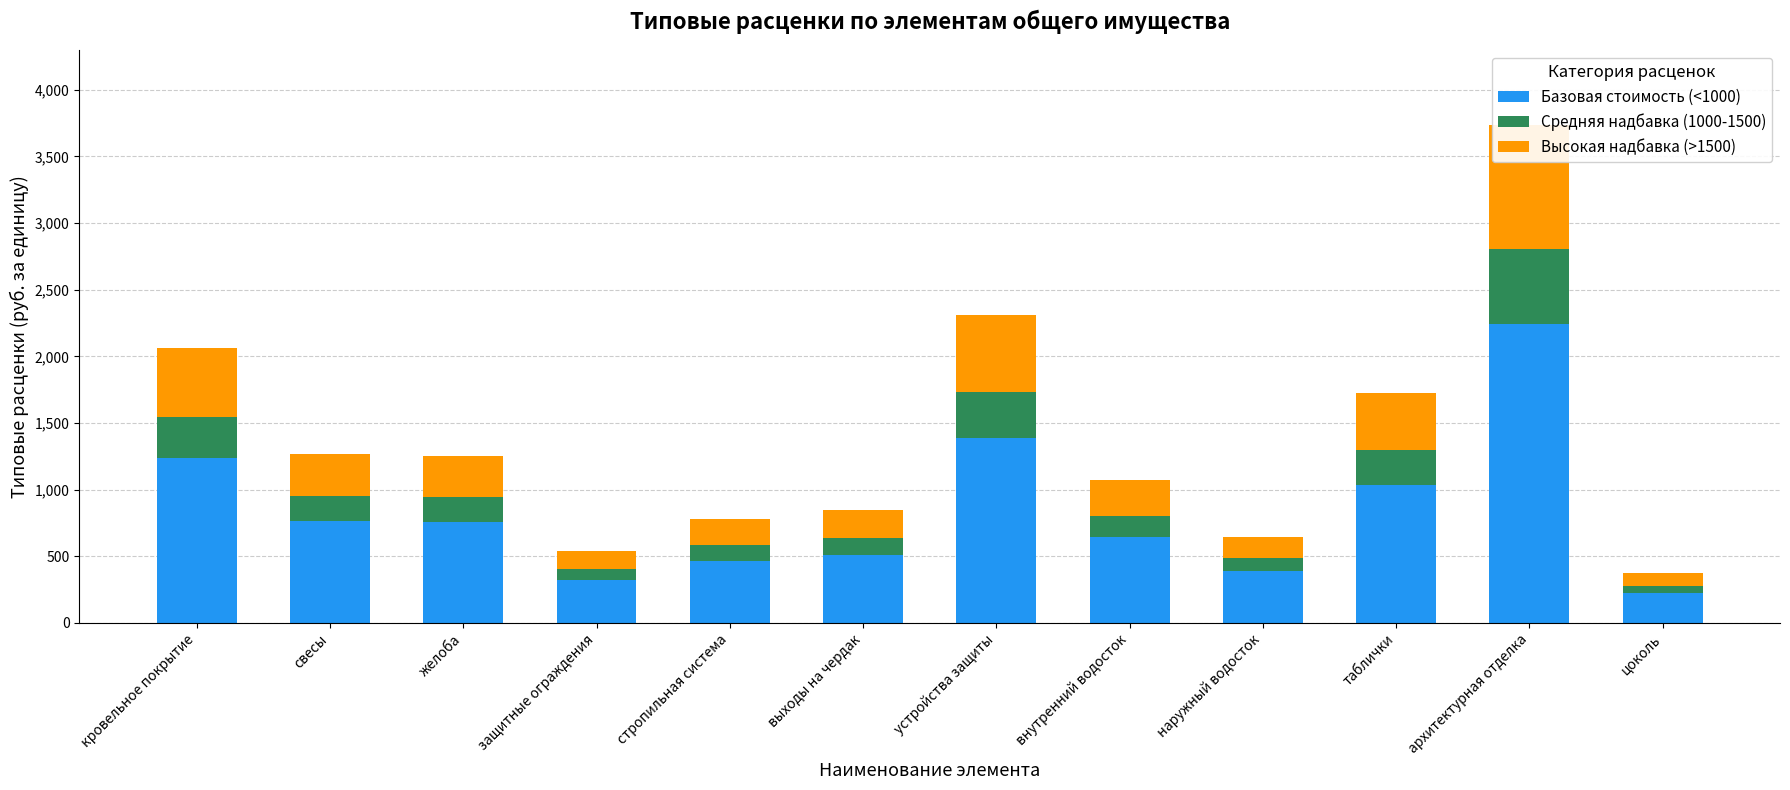

What is the value of the Средняя надбавка (1000-1500) bar at the 5th from the left?

116.8